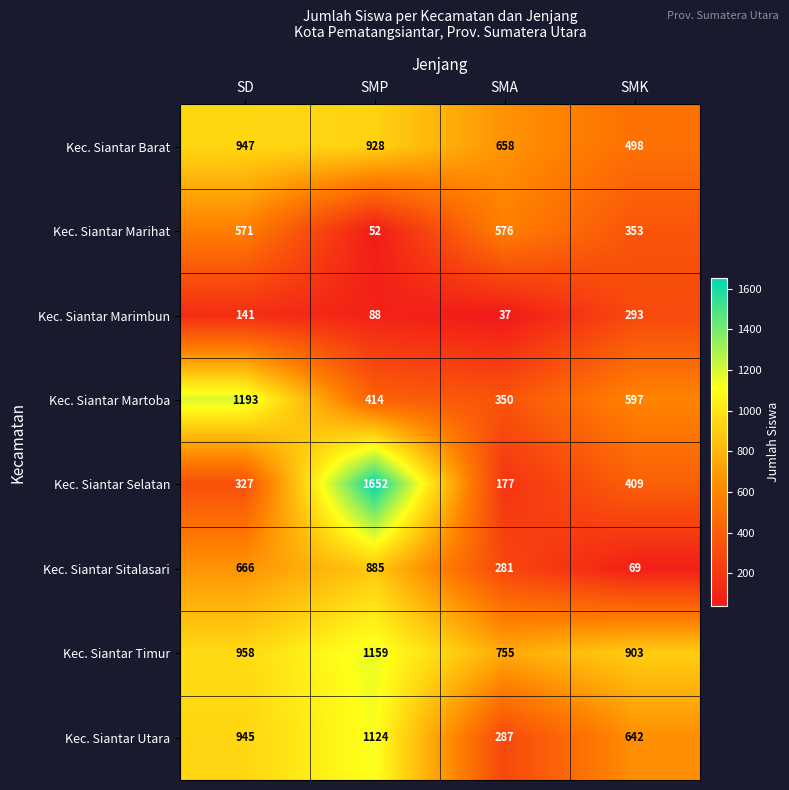

Which series changed the most between SMP and SMA?

Kec. Siantar Selatan